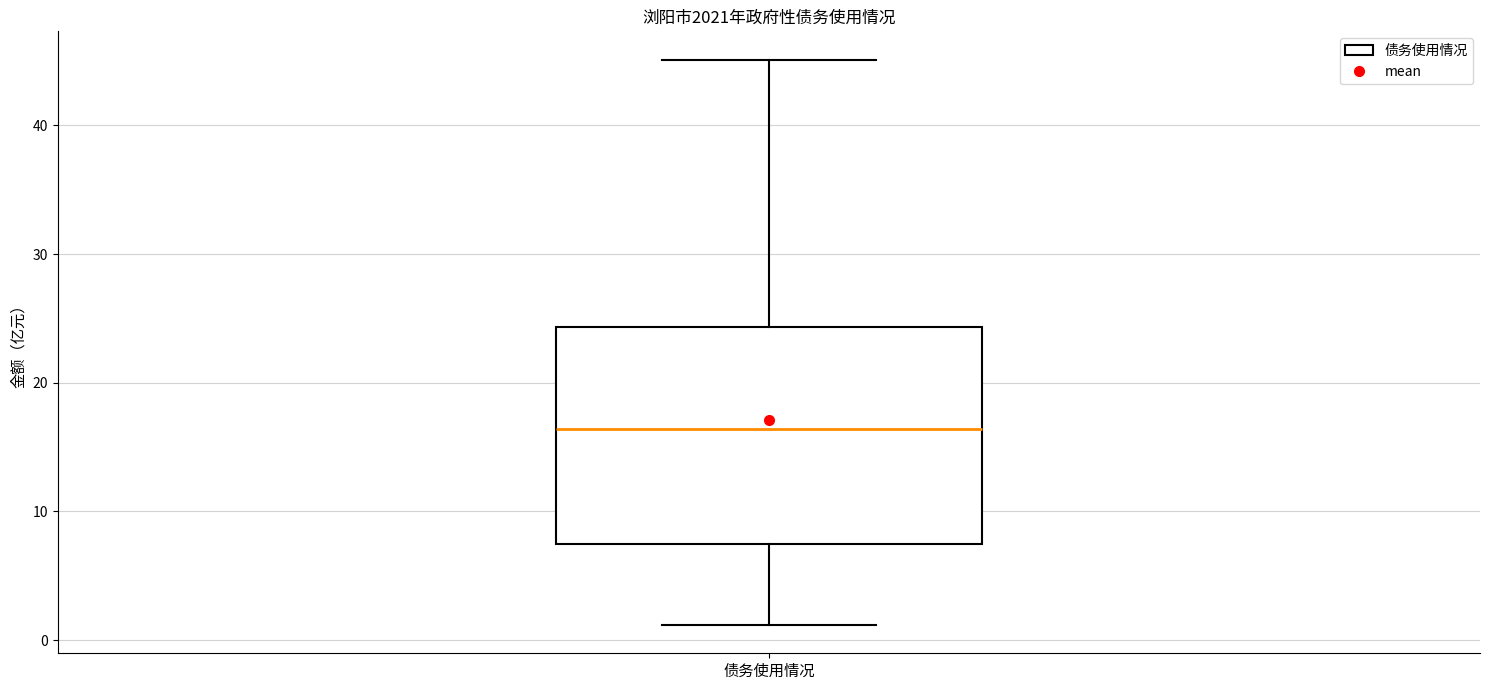

Transcribe this box plot: give where the median line is, the range the box spans, and where the two whiskers end, as read against the y-axis. The values are not printed on the chart, so give them approximately, as read against the axis.

median 16, box 7 to 24, whiskers 1 to 45